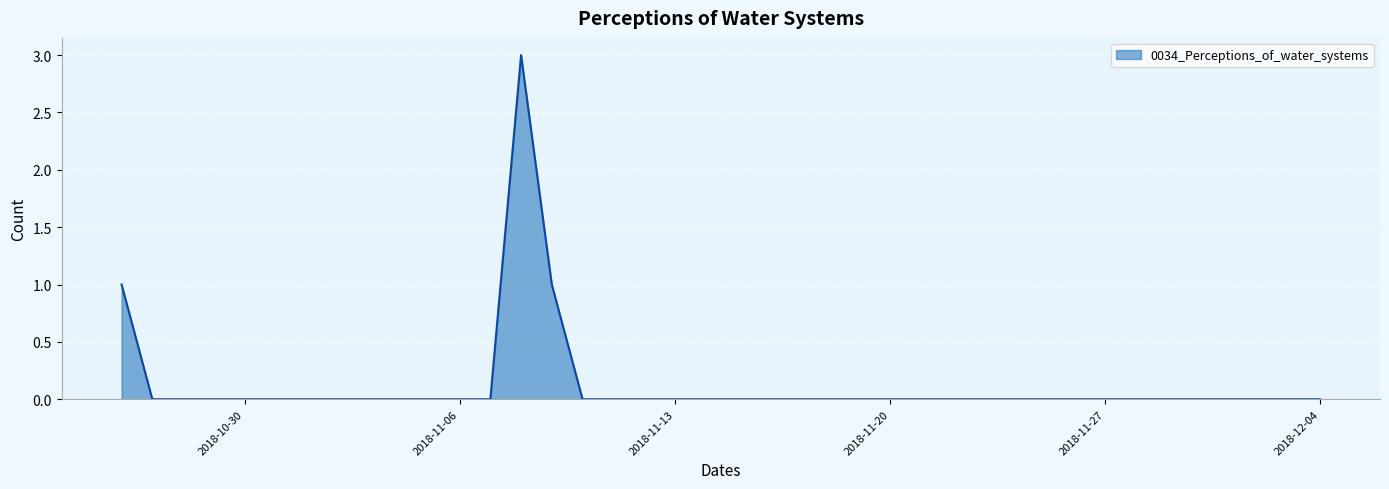

How many values are between 0 and 1?

39